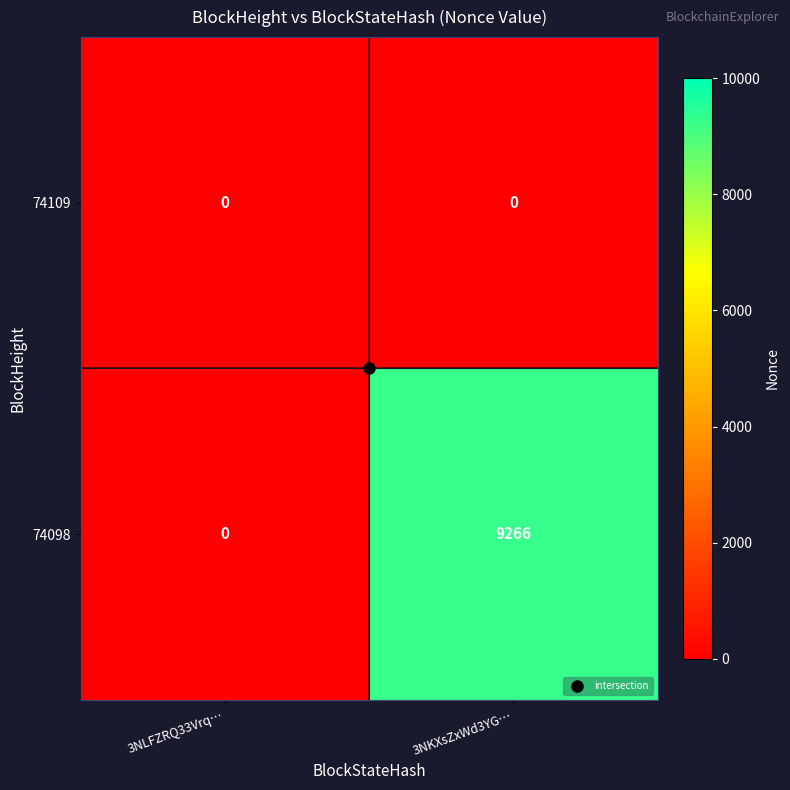

Rank the series at 3NKXsZxWd3YG… from highest to lowest value.

74098, 74109